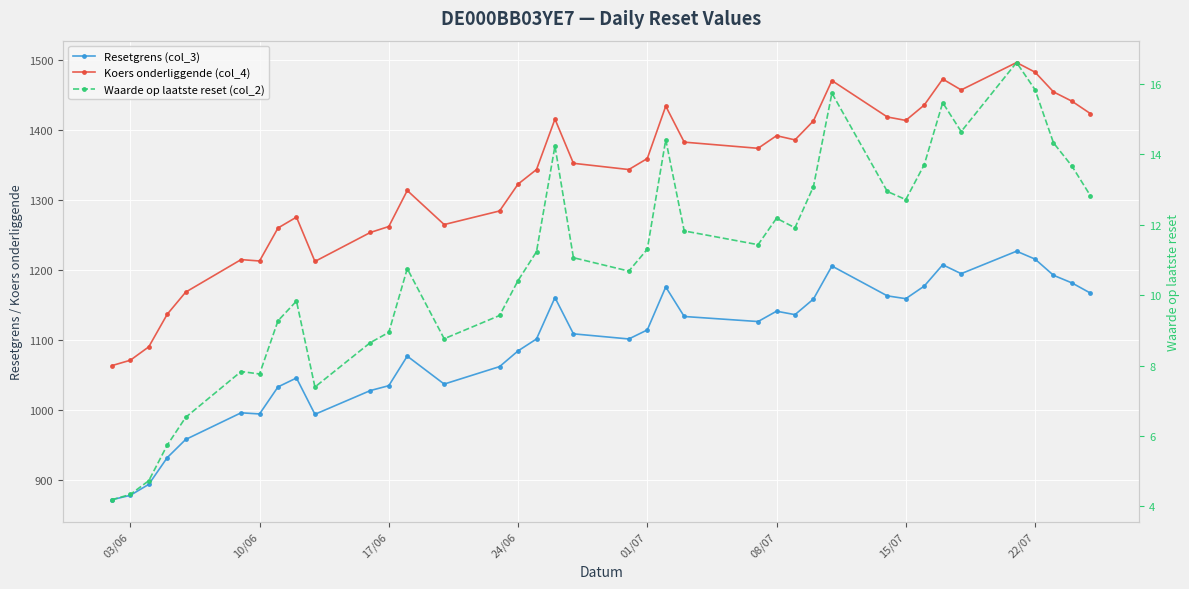

What is the sum of all Waarde op laatste reset (col_2) values?

416.3